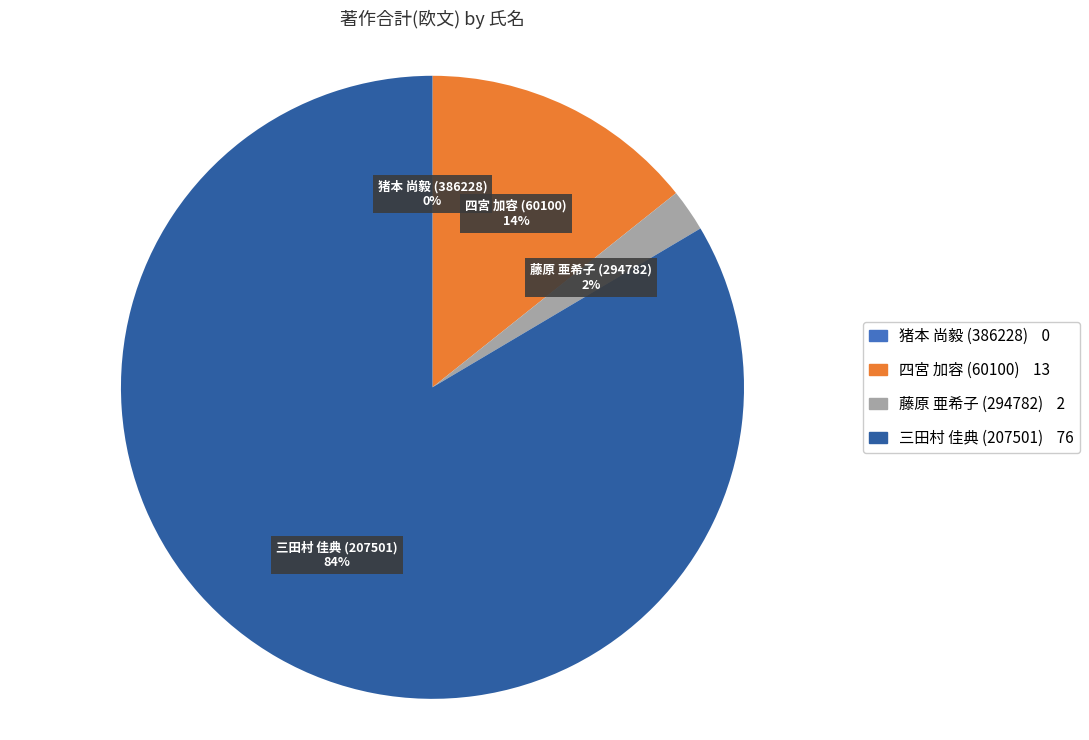

Which category has the biggest portion of the pie?

三田村 佳典 (207501)